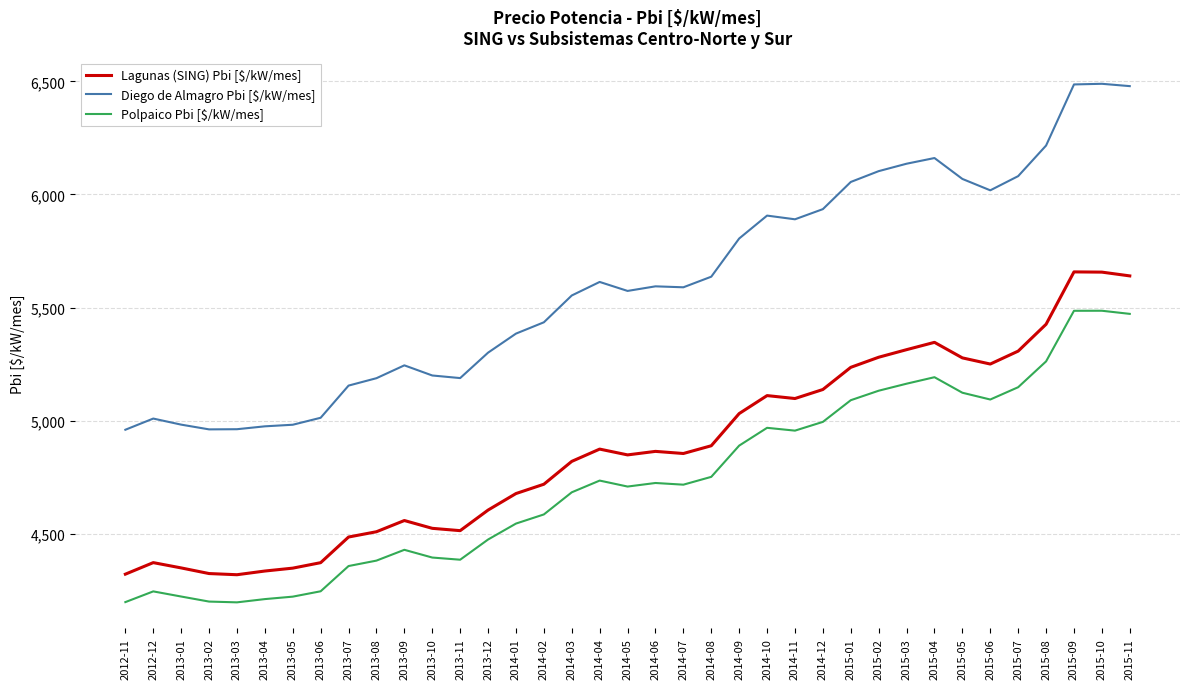

What is the maximum value for Diego de Almagro Pbi [$/kW/mes]?

6489.4